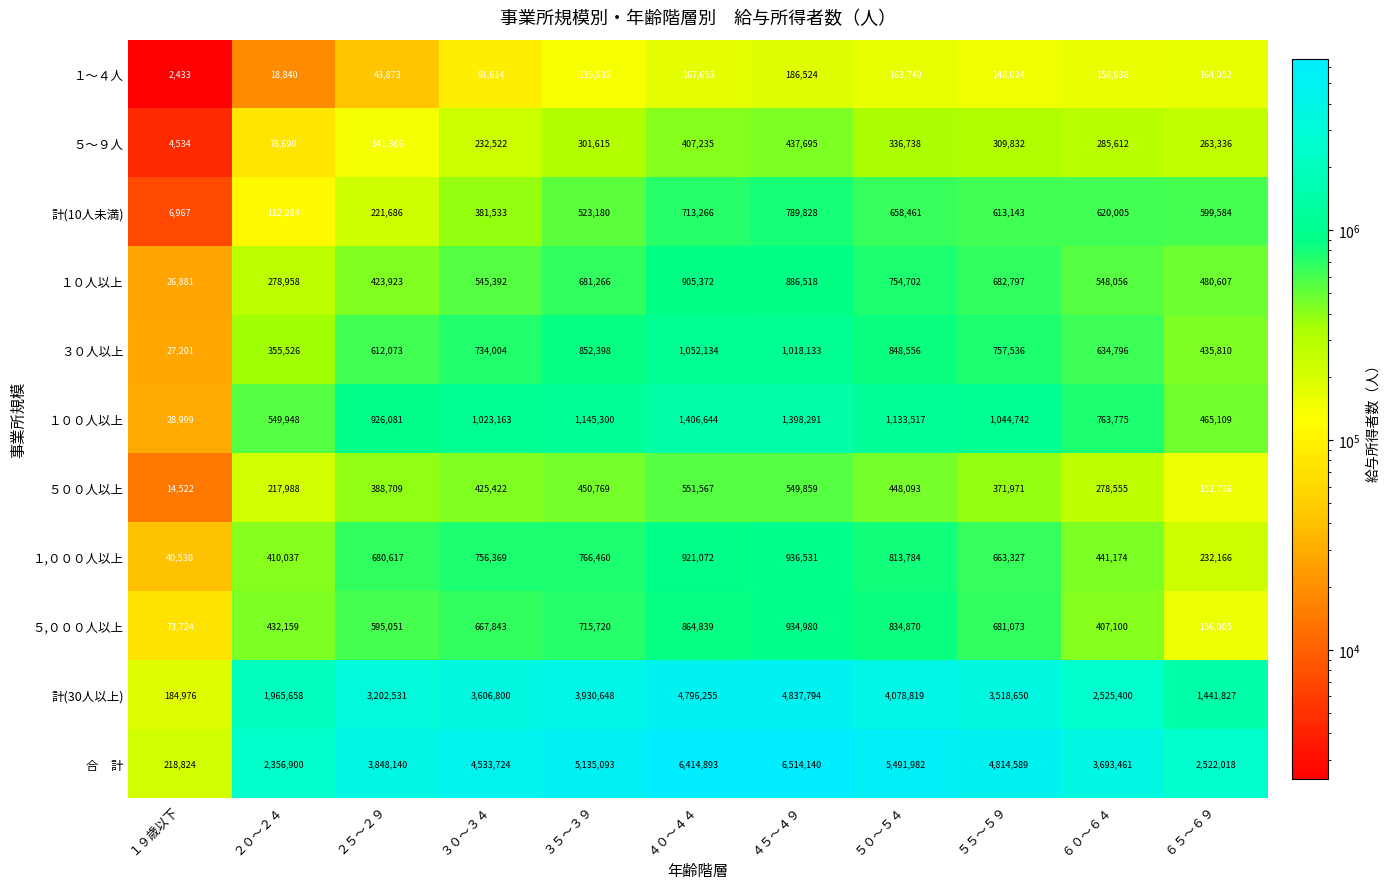

What is the total value across all series at ３０～３４?

12998386